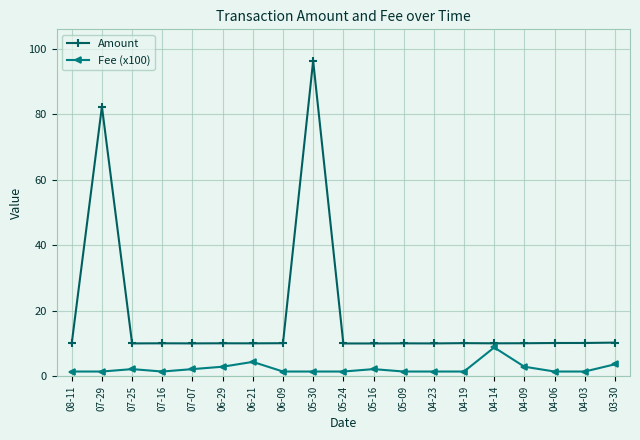

What is the value of the Amount point at the 13th from the left?

10.0